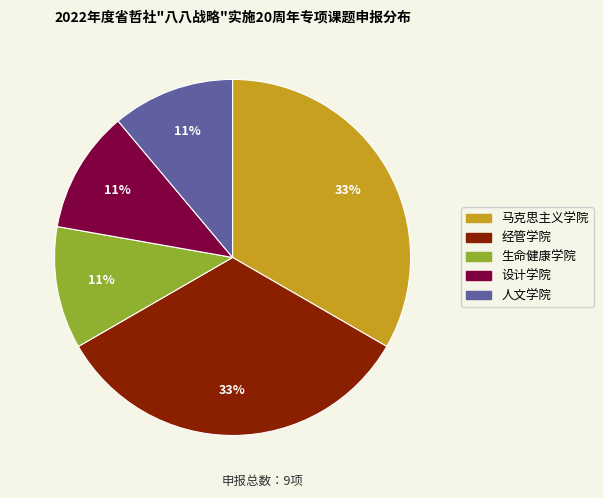

Do 生命健康学院 and 设计学院 together represent more than half of the pie?

No